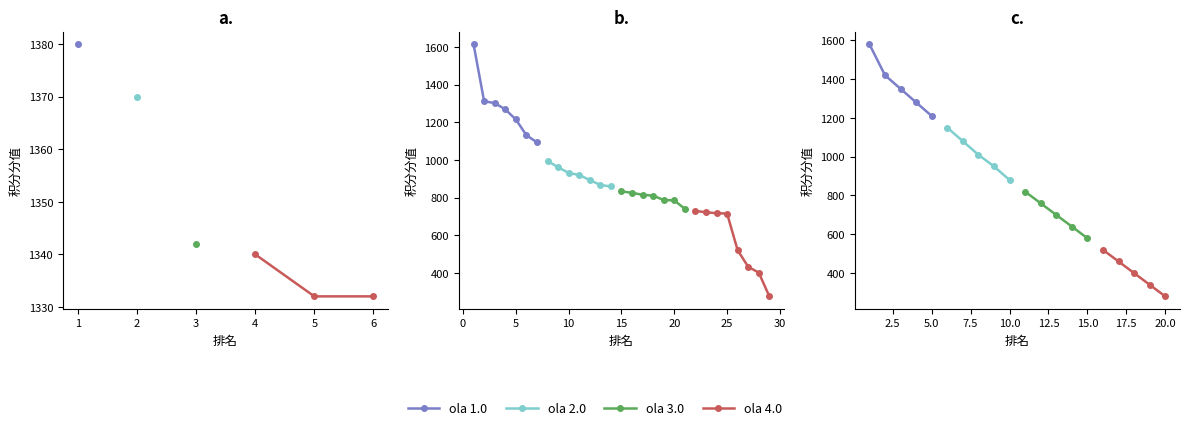

List the series in order of their peak value, highest first.

ola 1.0, ola 2.0, ola 3.0, ola 4.0